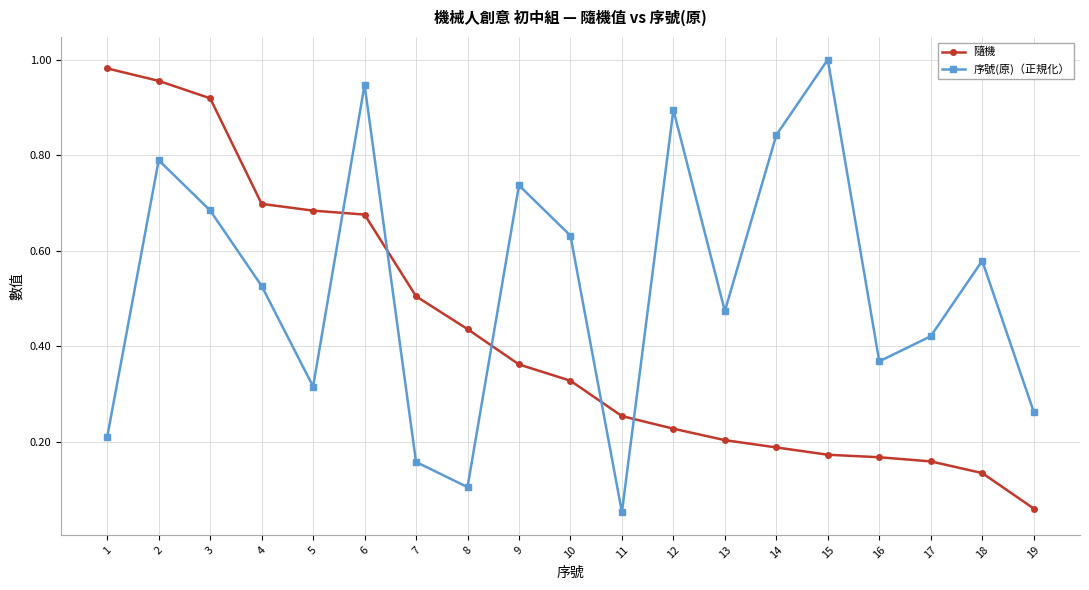

Which series changed the most between 10 and 15?

序號(原)（正規化）